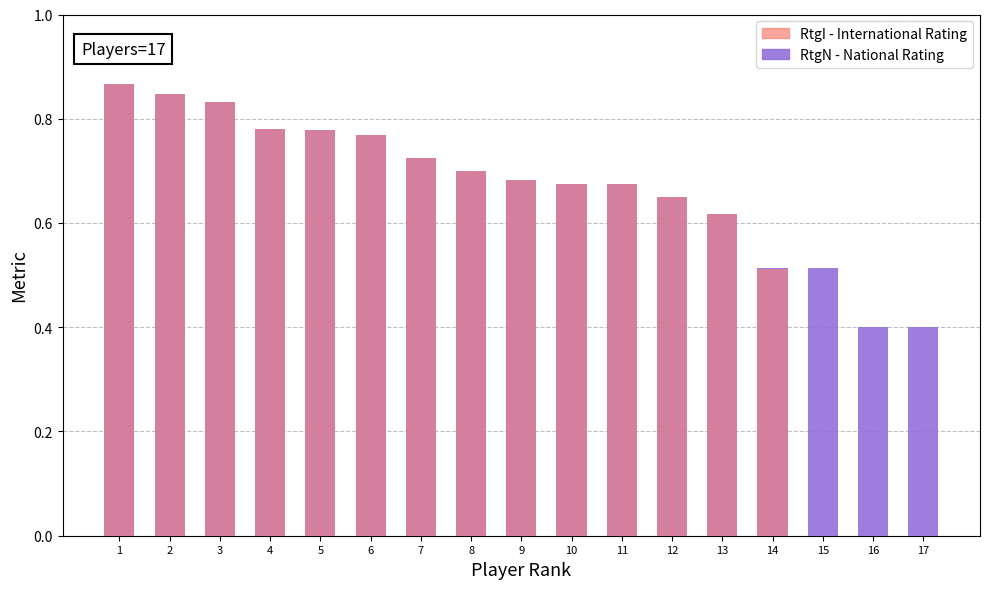

Which series changed the most between 1 and 10?

RtgN